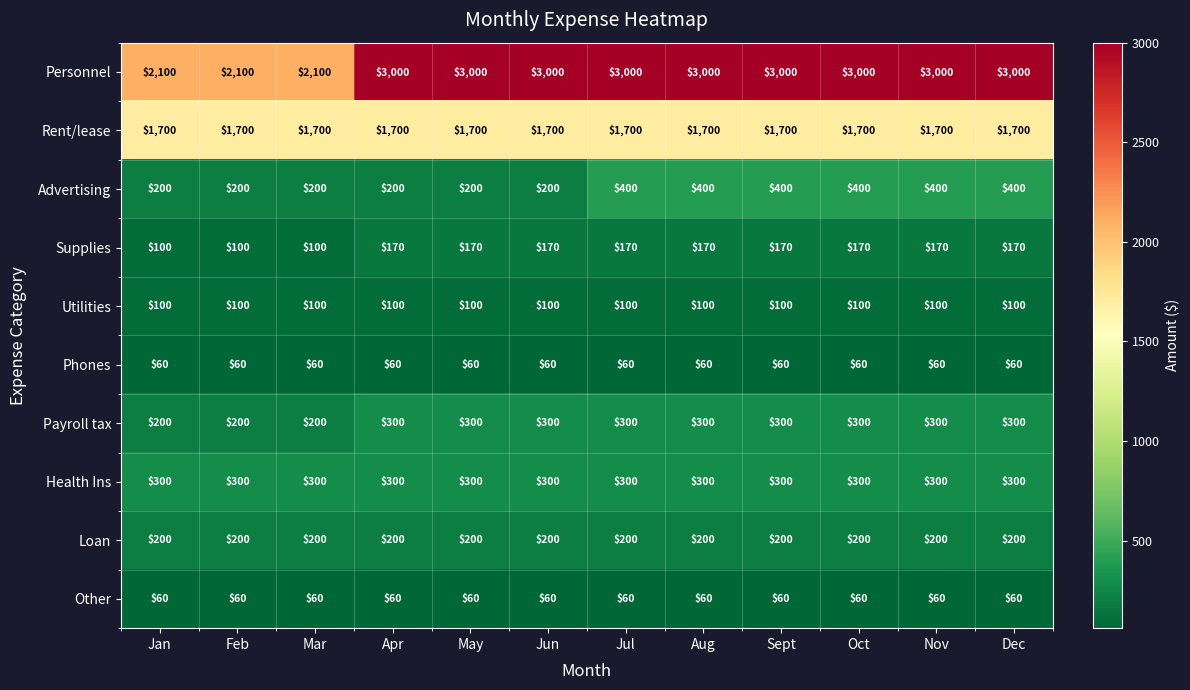

What is the spread (max minus min) of values at Jul?

2940